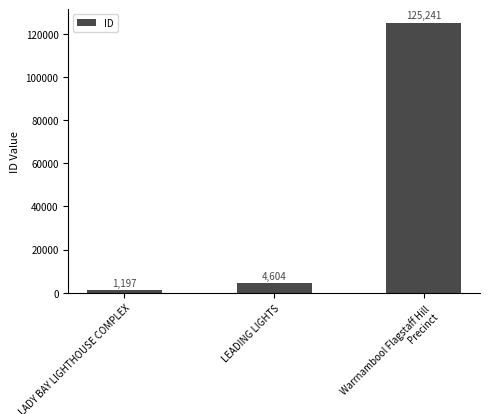

Reading left to right, transcribe all the data shown in this chart.

1197	4604	125241